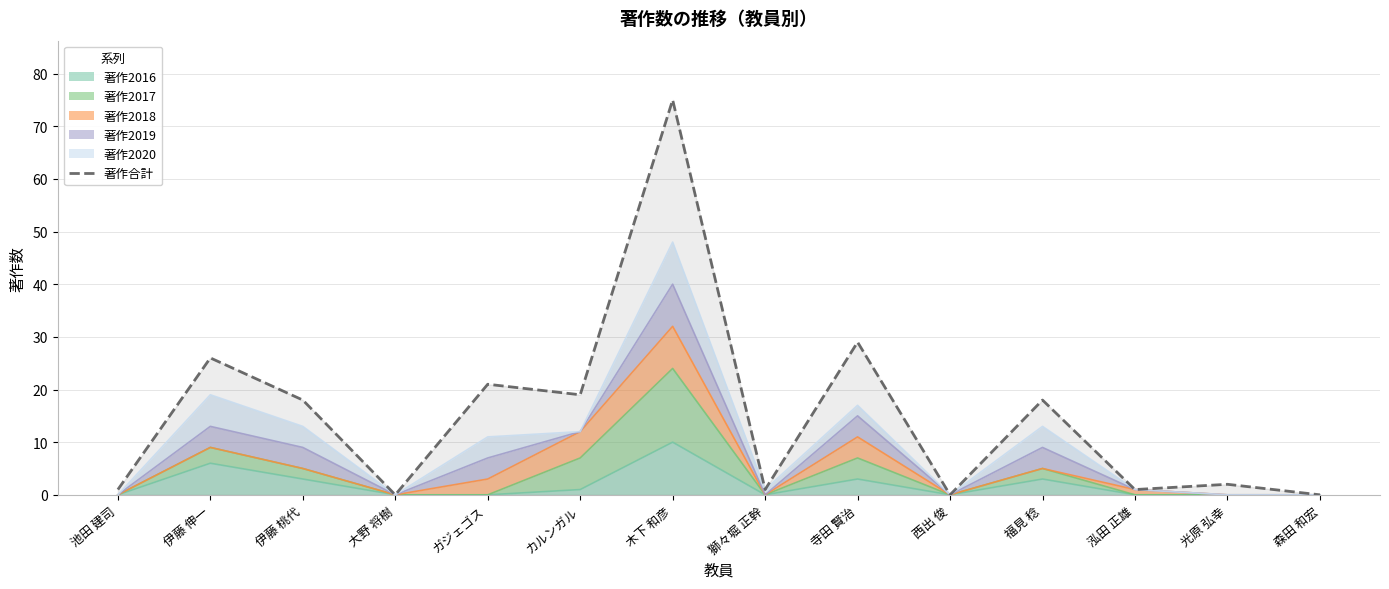

Count the number of values greater than 18.

5